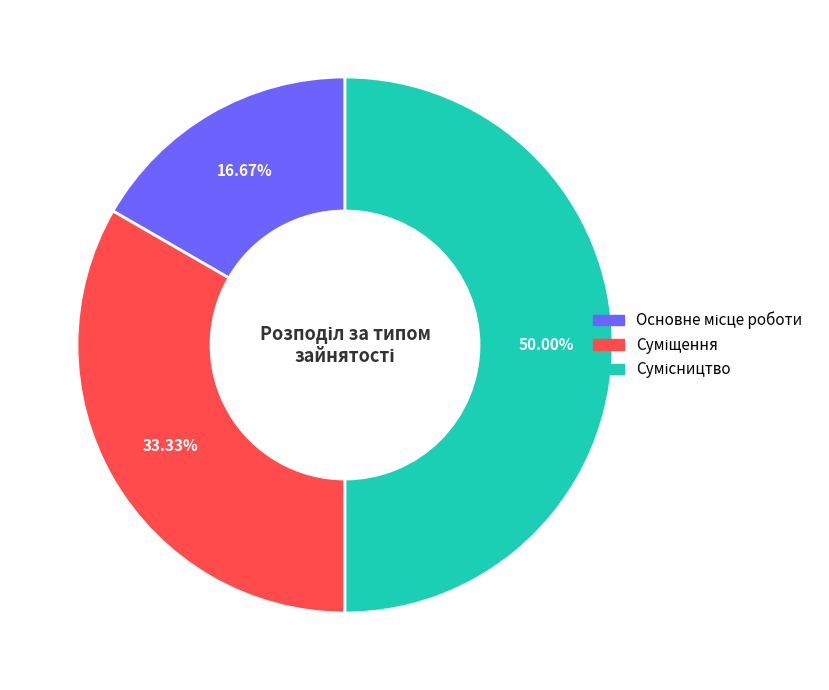

Is it true that Сумісництво is 50% of the pie?

True